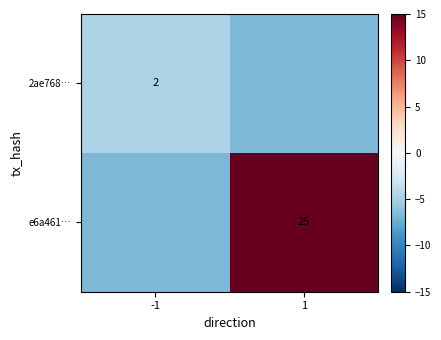

List the labels in order of 2ae768… value, largest first.

-1, 1